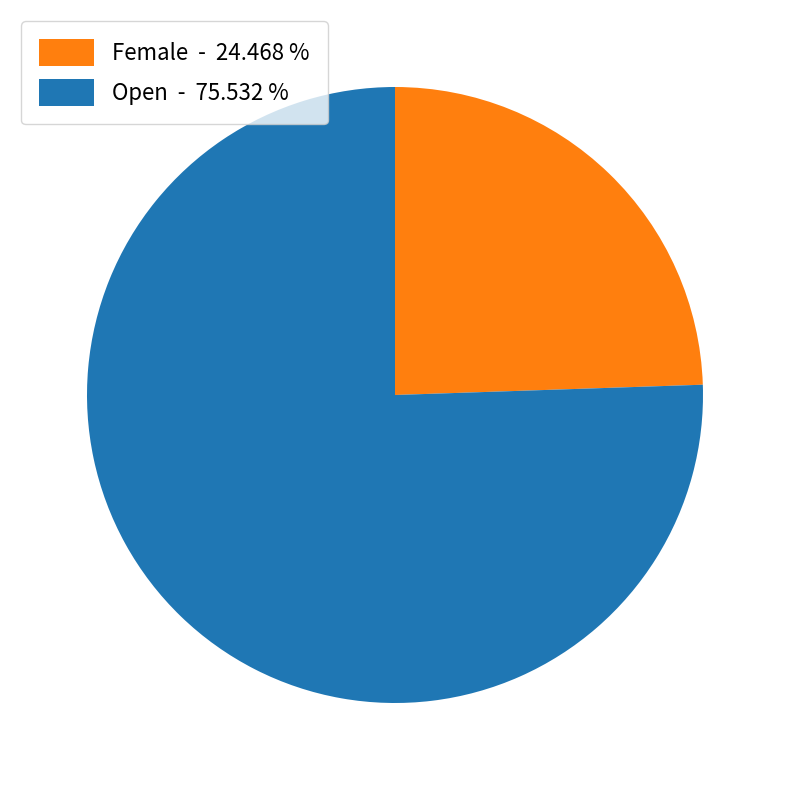

How many slices are in this pie chart?

2